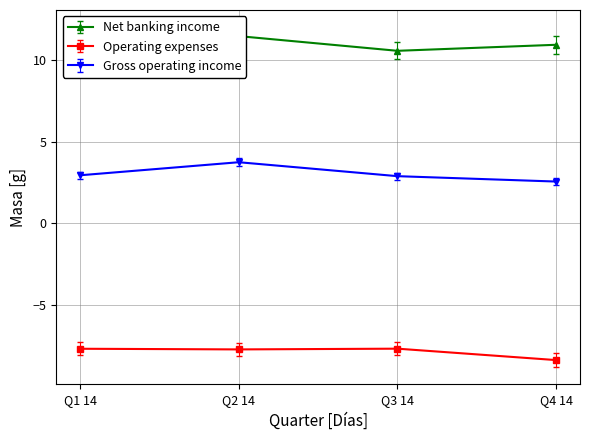

Rank the series at Q1 14 from highest to lowest value.

Net banking income, Gross operating income, Operating expenses